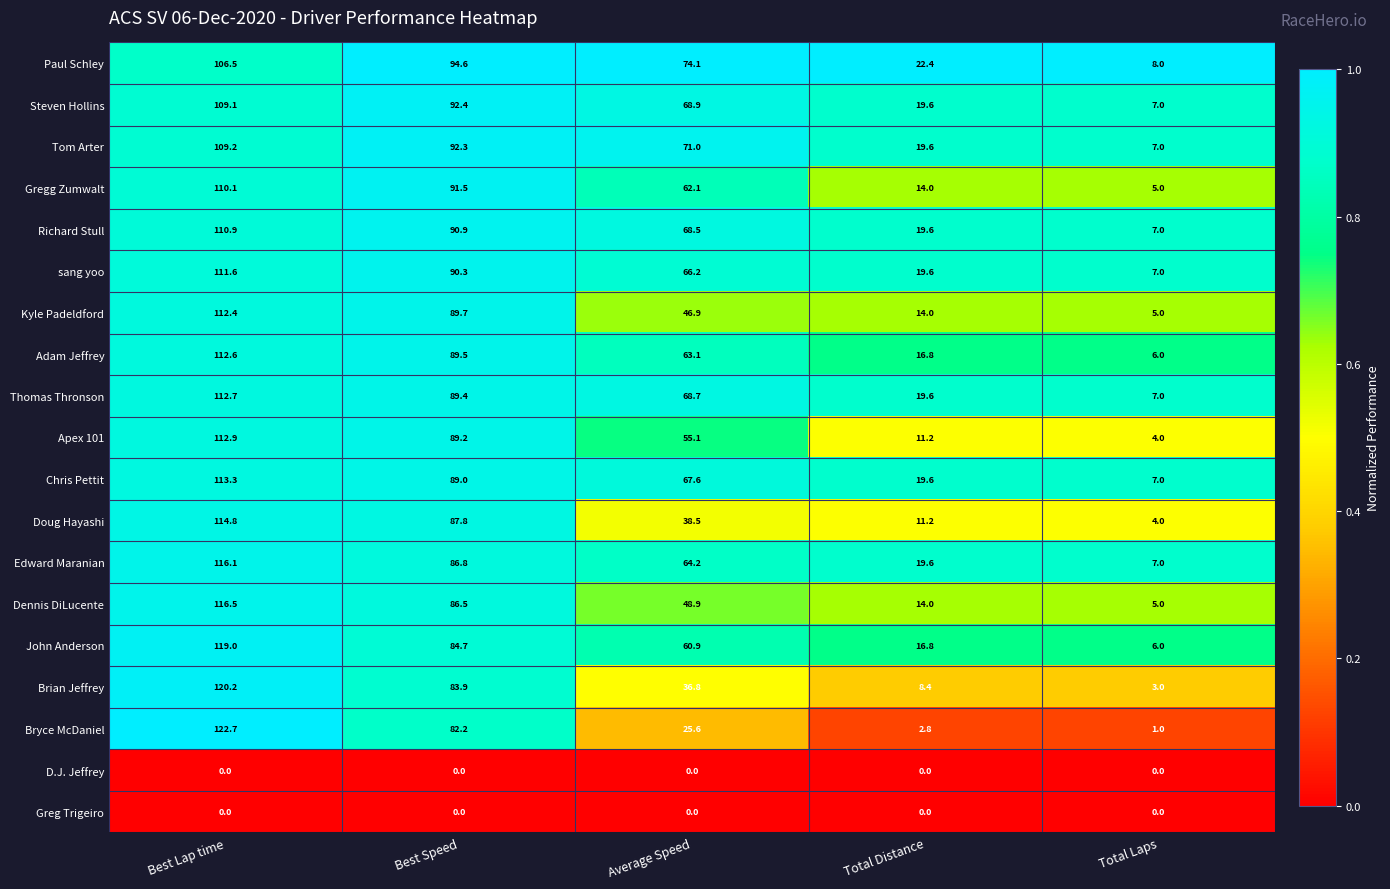

Which series has the widest spread of values?

Bryce McDaniel